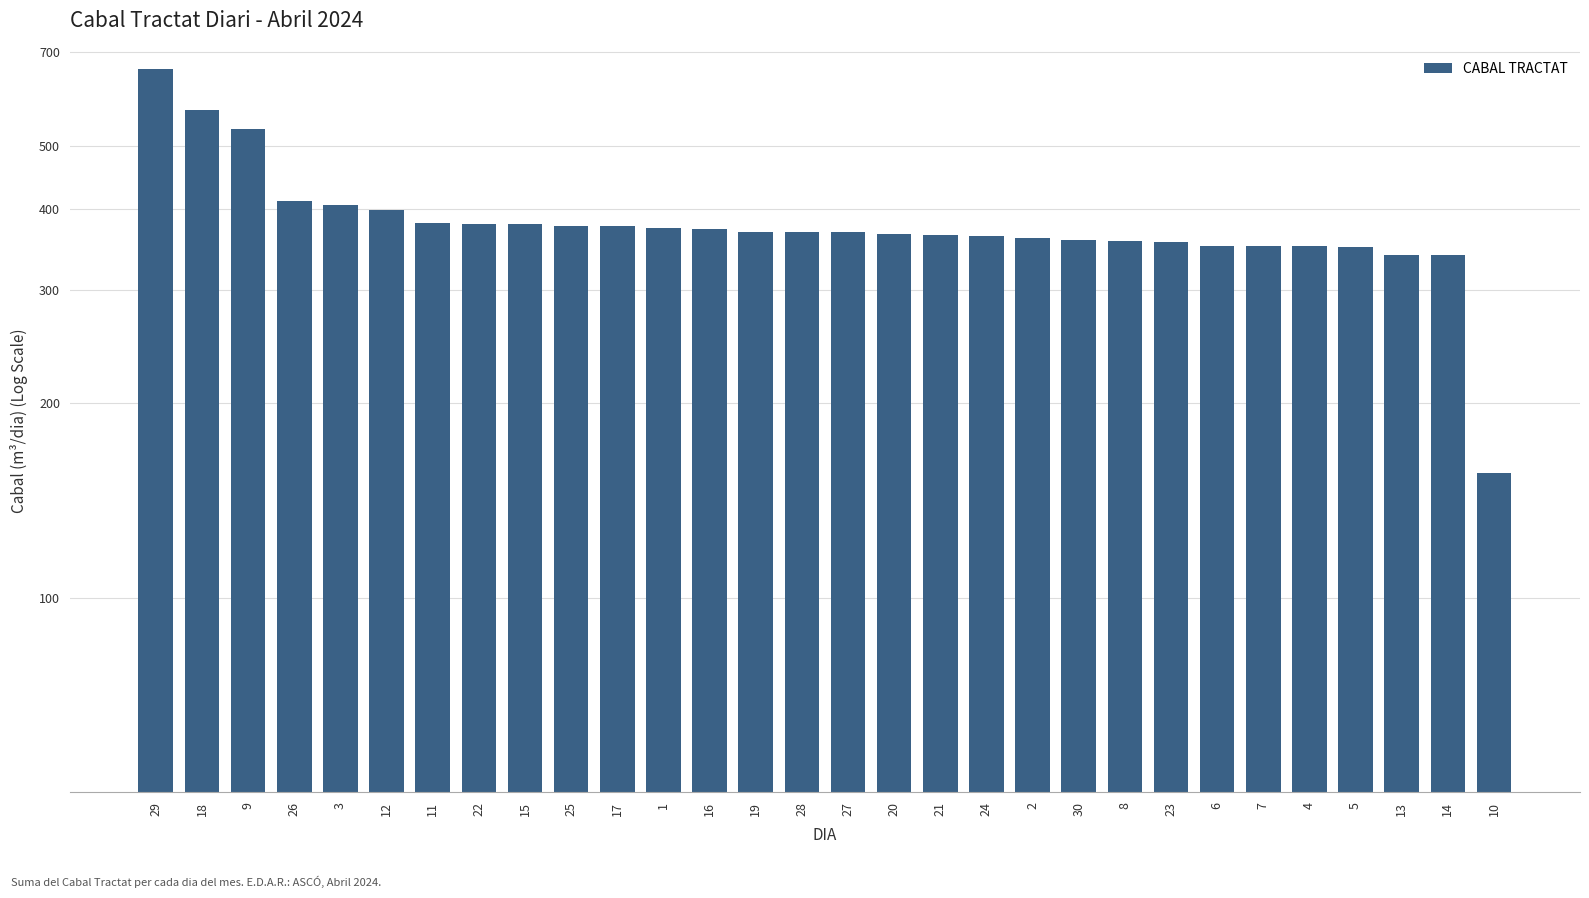

The chart shows a value of 244 at 27. True or false?

False